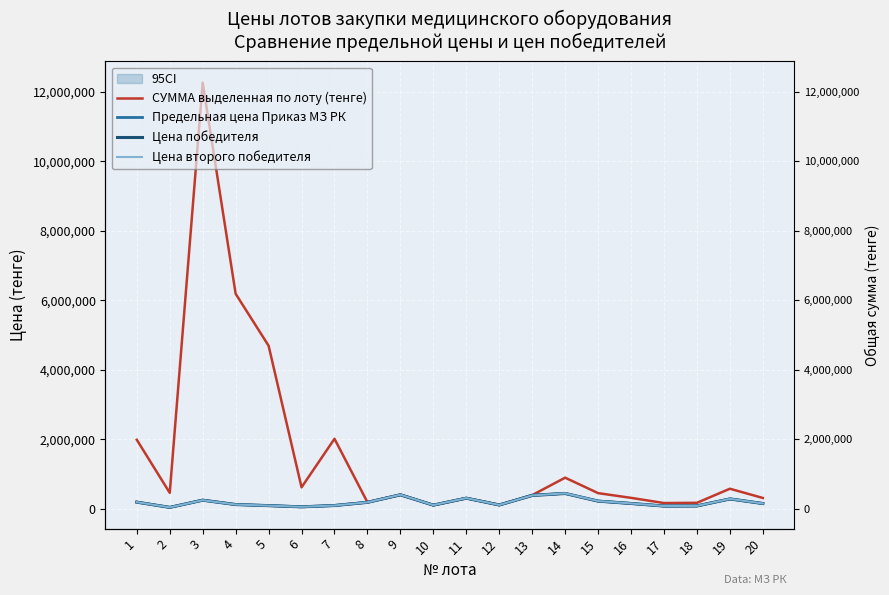

Rank the categories by Предельная цена Приказ МЗ РК value from highest to lowest.

14, 9, 13, 11, 19, 3, 15, 1, 8, 16, 20, 4, 12, 10, 7, 5, 18, 17, 6, 2